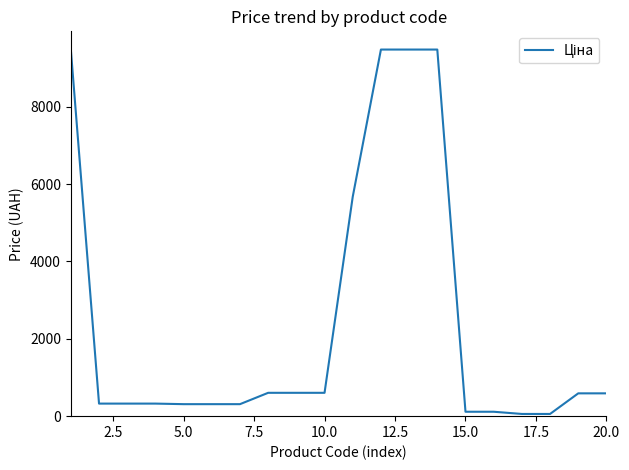

Does the chart have visible grid lines?

No